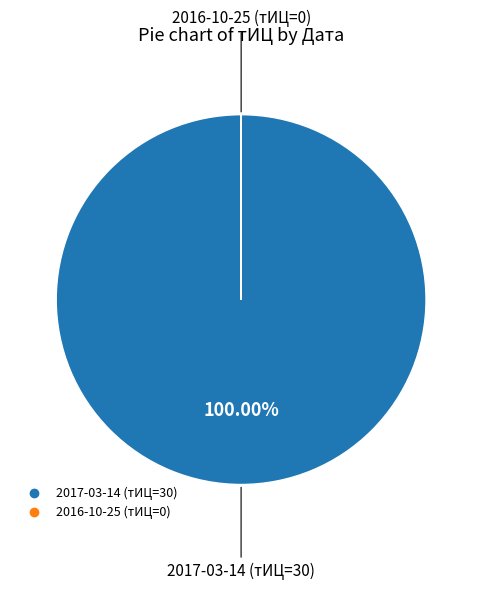

To the nearest percent, what is the average slice percentage?

50%